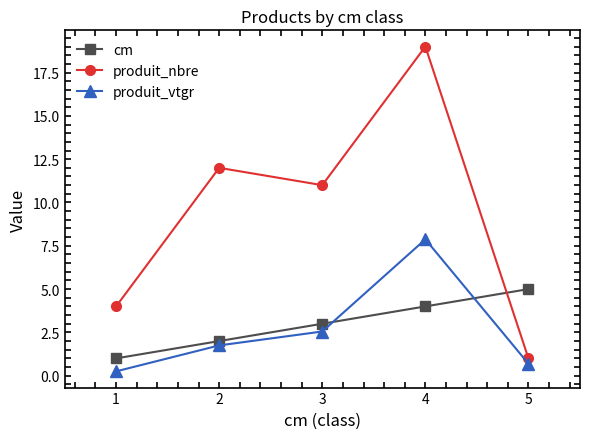

What is the lowest value of the cm series?

1.0